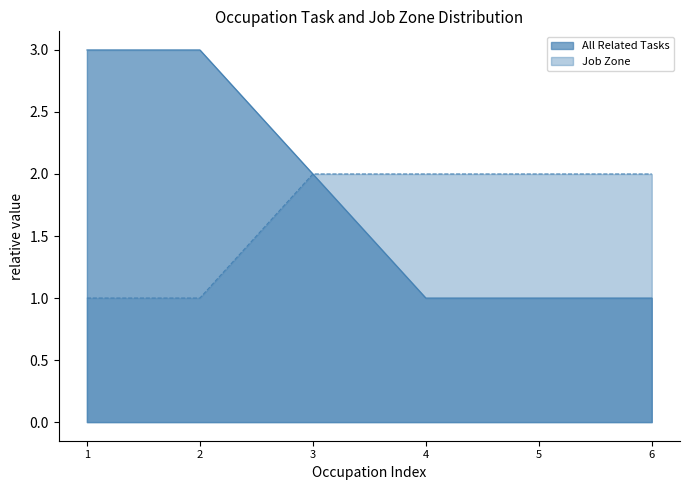

Which series has the largest total across all categories?

All Related Tasks